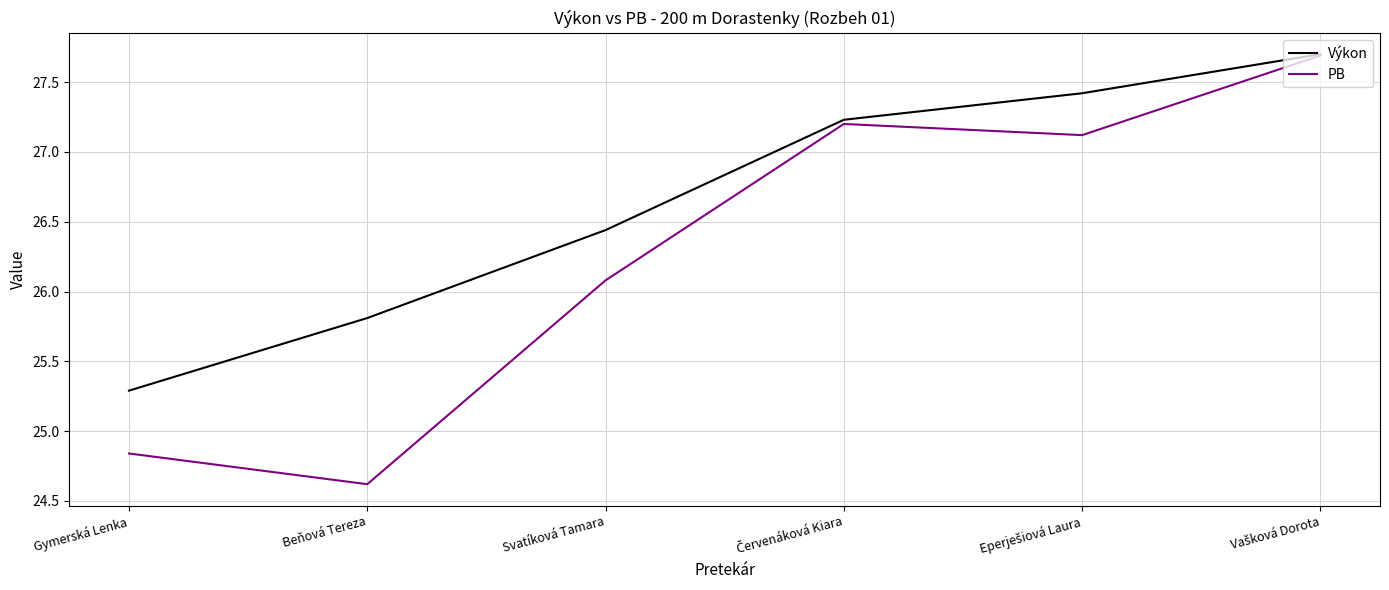

True or false: PB has a value of 26.1 at Svatíková Tamara.

True